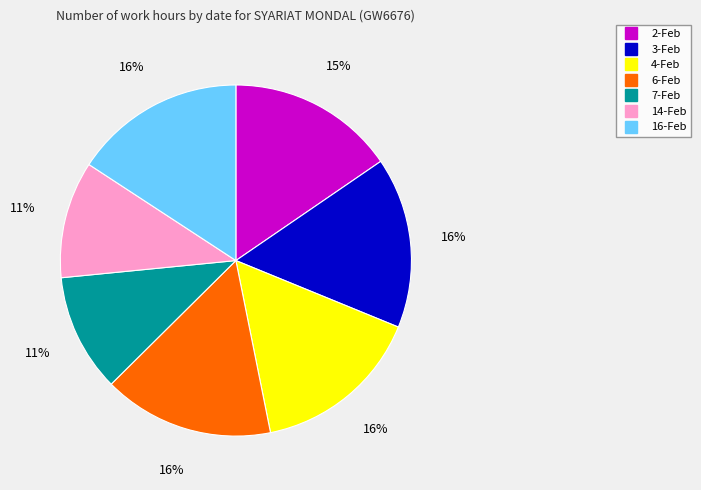

To the nearest percent, what is the difference between the largest and smallest slice percentages?

5%